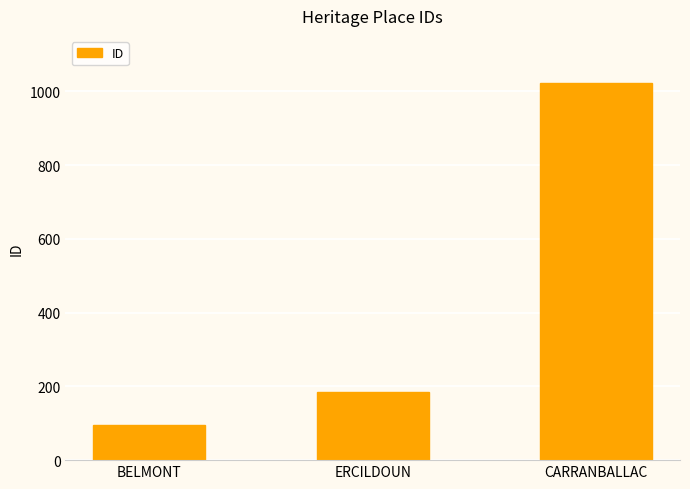

What is the difference between the values at BELMONT and CARRANBALLAC?

928